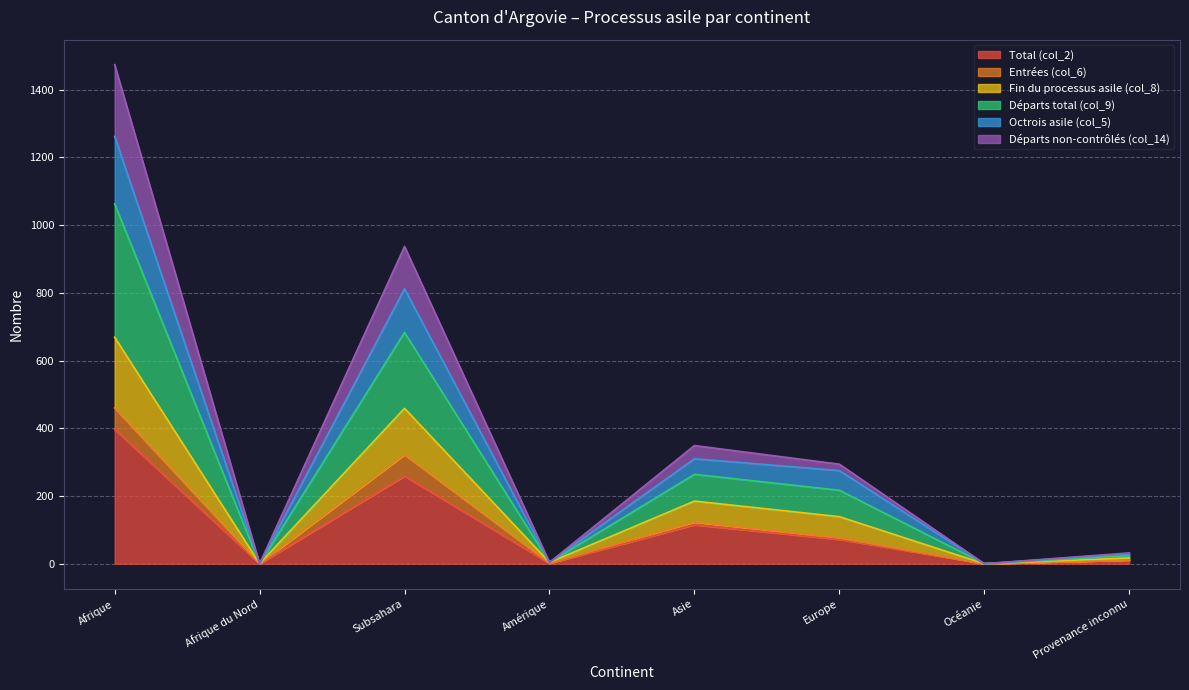

Between Océanie and Amérique, which is larger?

Amérique